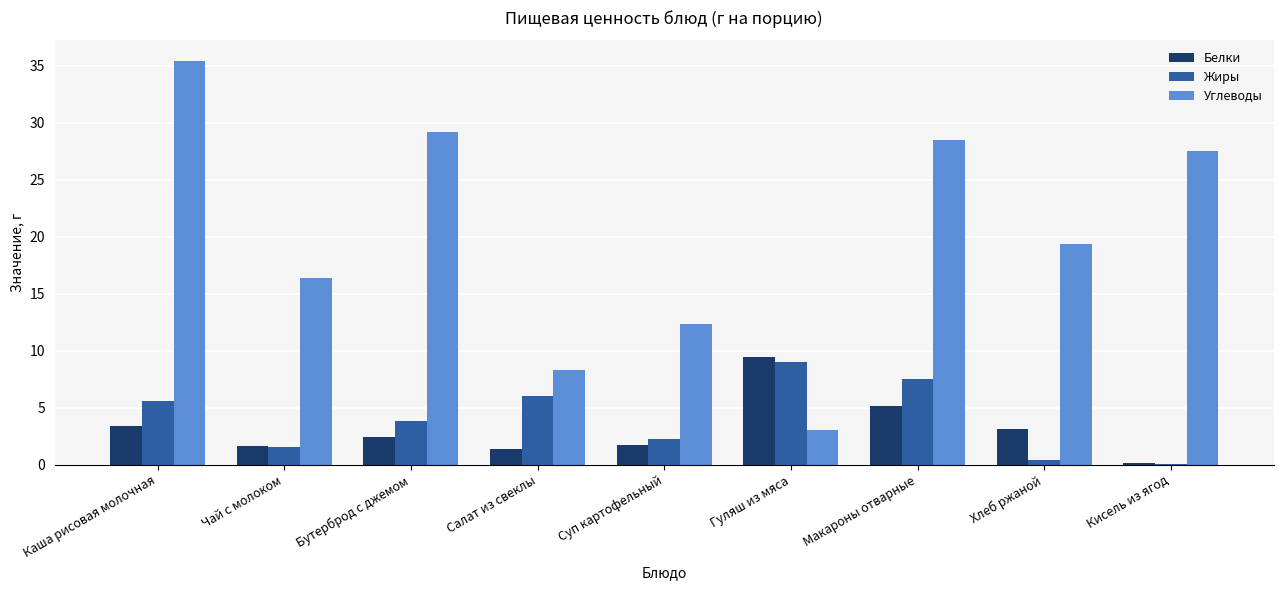

Which series changed the most between Каша рисовая молочная and Бутерброд с джемом?

Углеводы